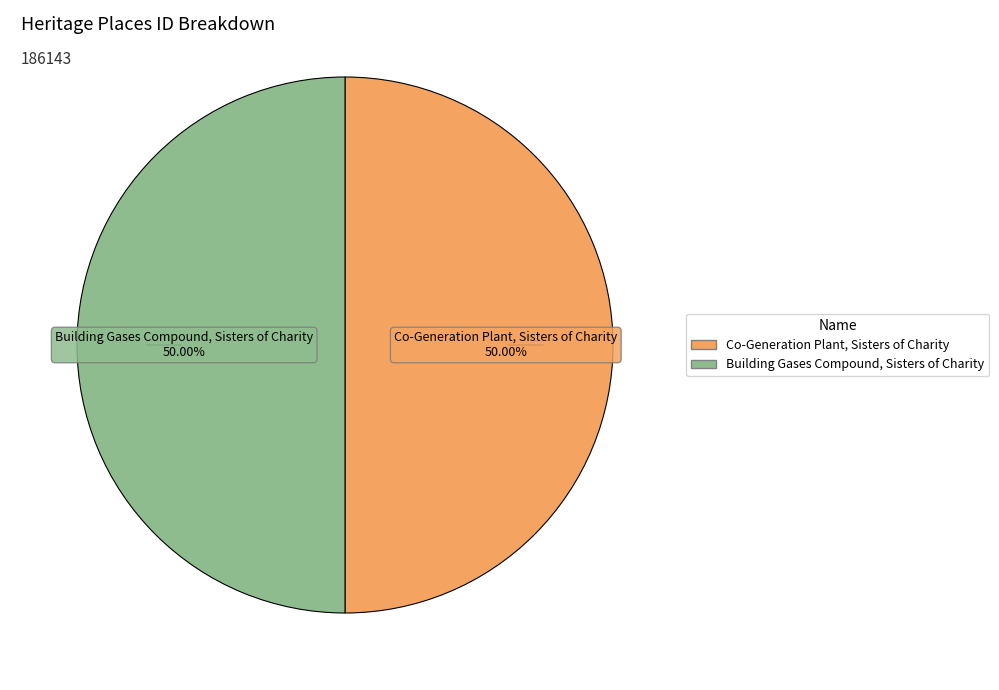

Is the sum of Co-Generation Plant, Sisters of Charity and Building Gases Compound, Sisters of Charity greater than half?

Yes